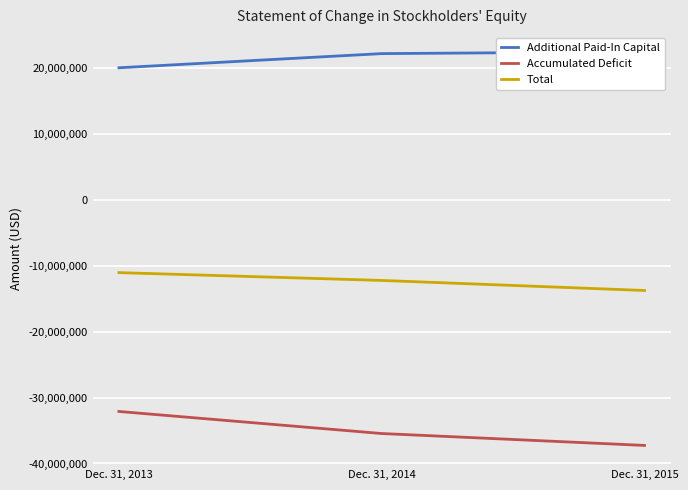

At Dec. 31, 2014, list the series in order from smallest to largest.

Accumulated Deficit, Total, Additional Paid-In Capital